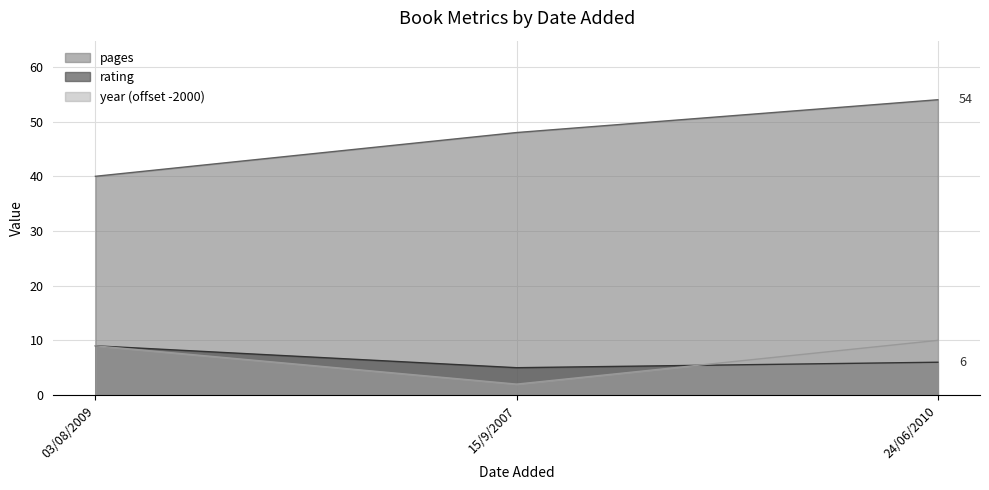

Which category has the lowest value in the rating series?

15/9/2007